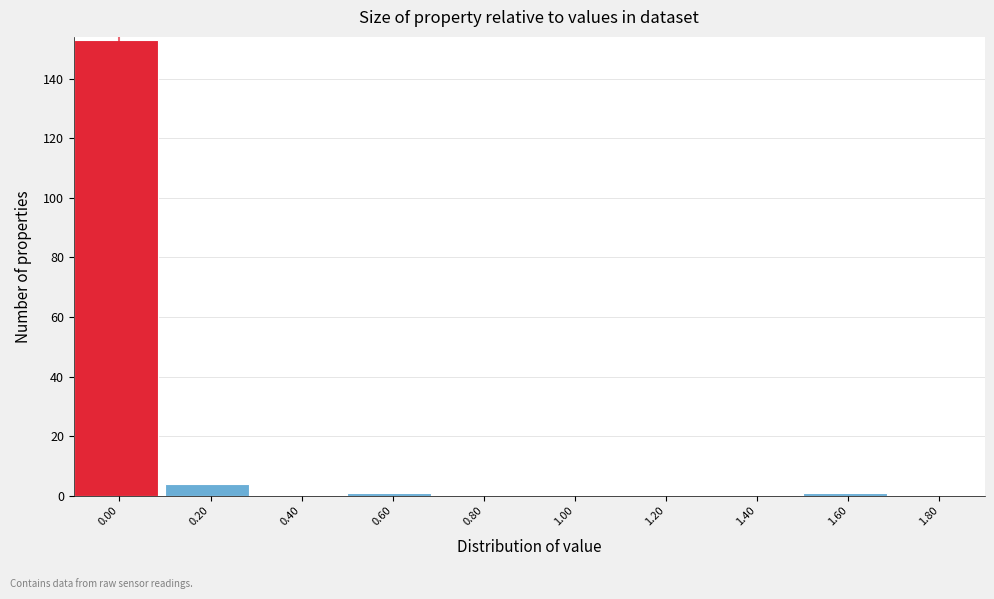

Reading left to right, transcribe all the data shown in this chart.

0.00=153	0.20=4	0.40=0	0.60=1	0.80=0	1.00=0	1.20=0	1.40=0	1.60=1	1.80=0